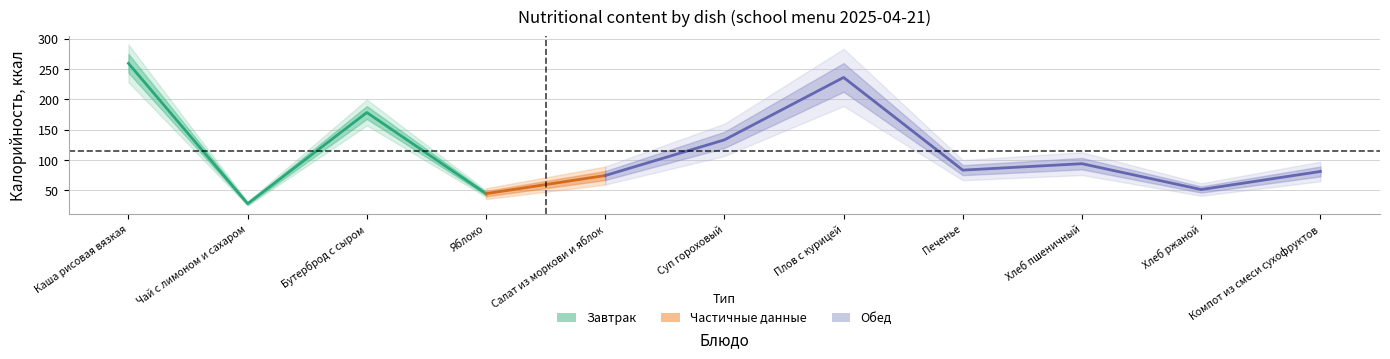

How many data points in Калорийность are above 83?

6